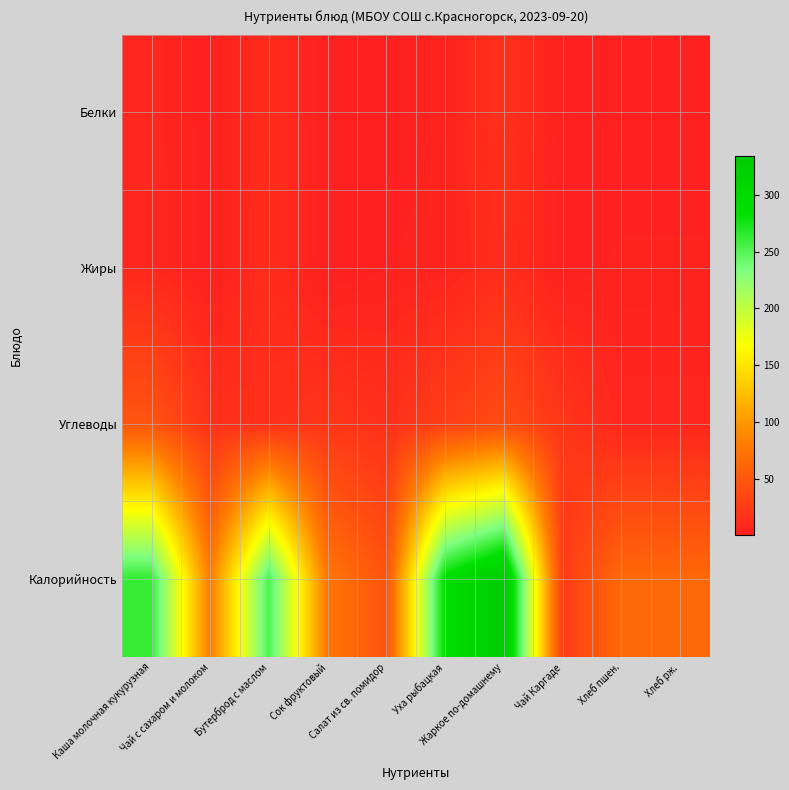

Which series changed the most between Бутерброд с маслом and Жаркое по-домашнему?

Калорийность